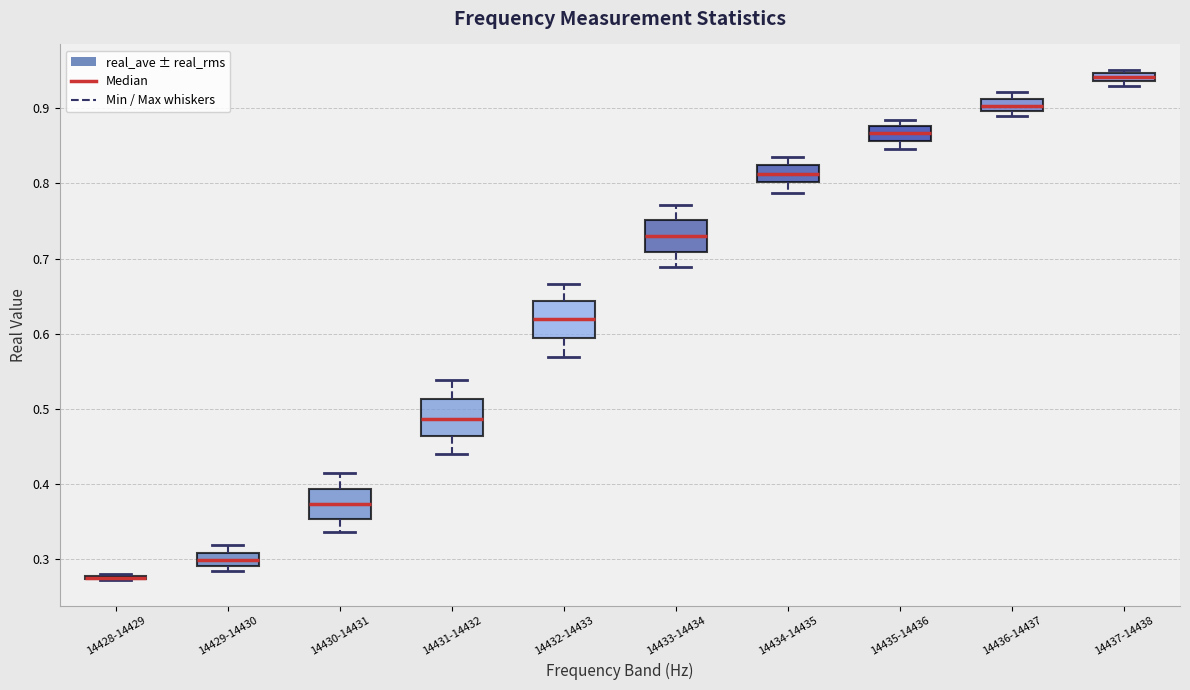

Where is the upper edge of the box for 14429-14430 on the y-axis? The values are not printed on the chart, so give them approximately, as read against the axis.

0.31